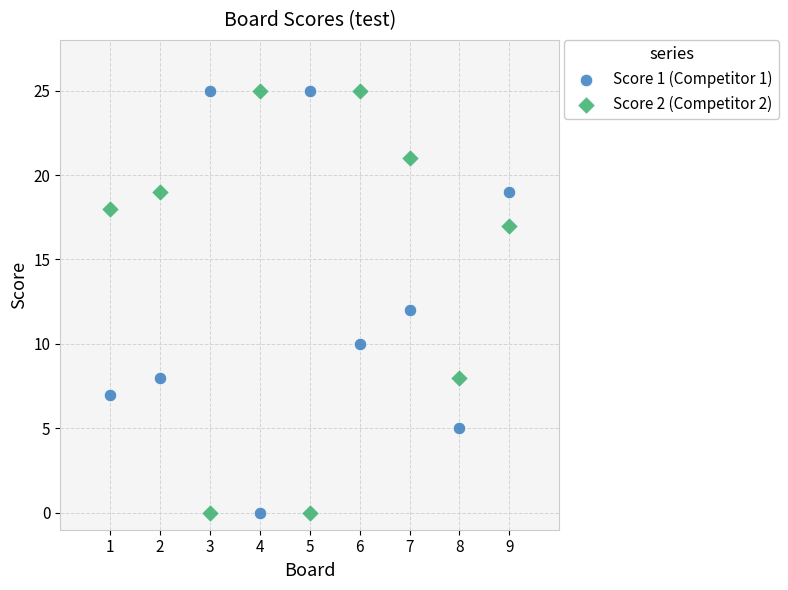

Across all data points, what is the range of X values (max minus min)?

8